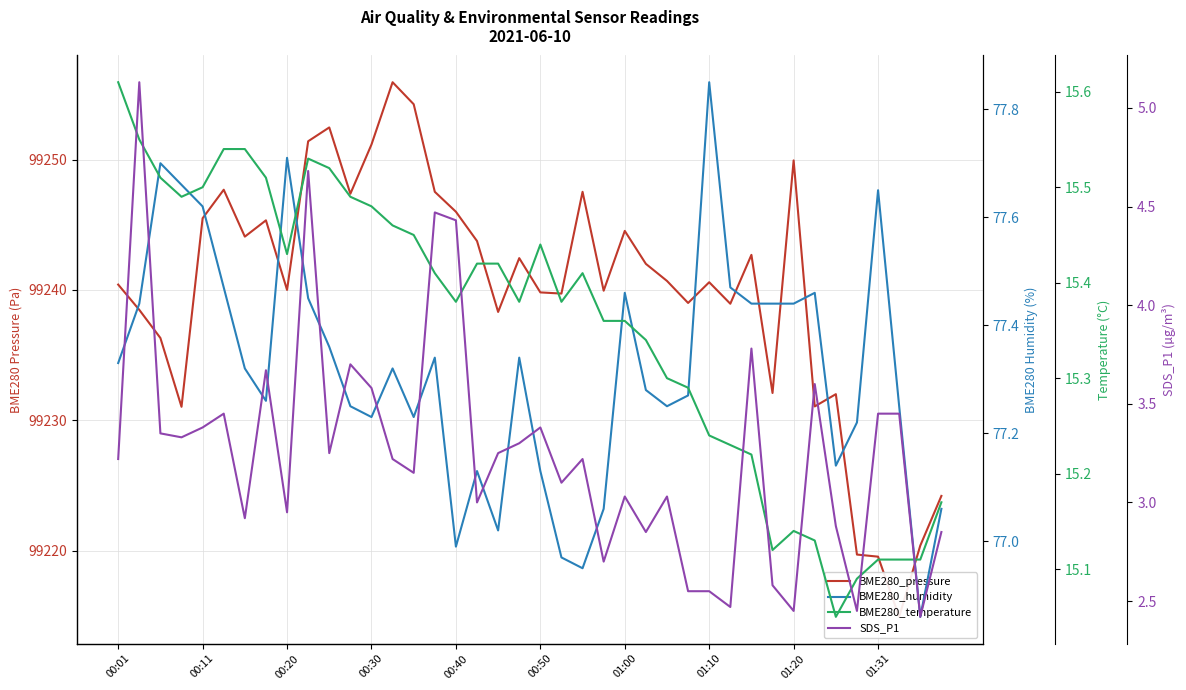

How many lines are shown in the chart?

4